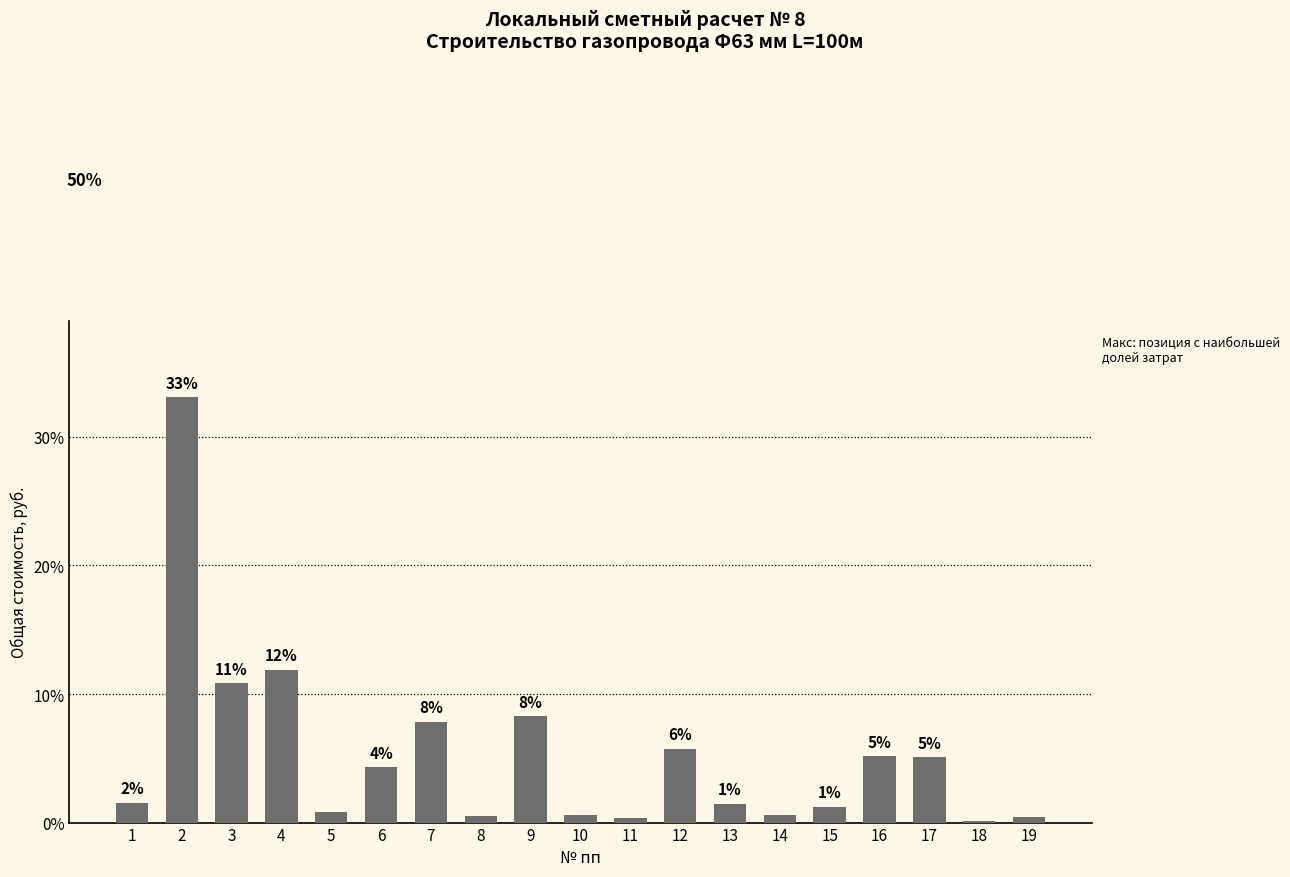

Are the bars horizontal?

No